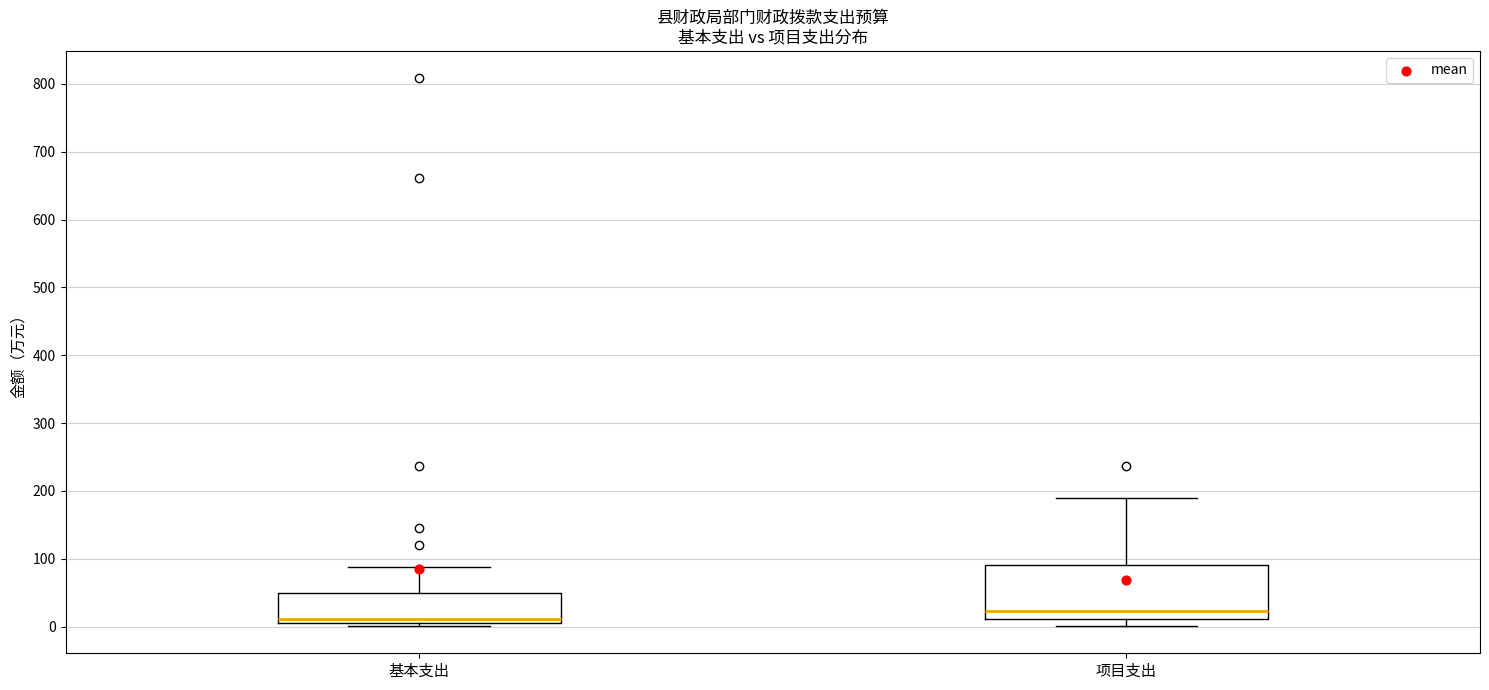

Reading left to right, transcribe this box plot: for each box, give where its median line is, the range the box spans, and where its two whiskers end, as read against the y-axis. The values are not printed on the chart, so give them approximately, as read against the axis.

基本支出: median 10, box 0 to 50, whiskers 0 (just below the box's lower edge) to 90
项目支出: median 20, box 10 to 90, whiskers 0 to 190